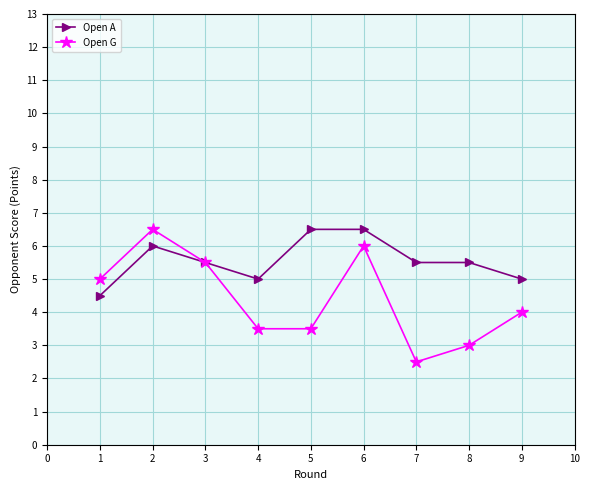

At 5, list the series in order from smallest to largest.

Open G, Open A